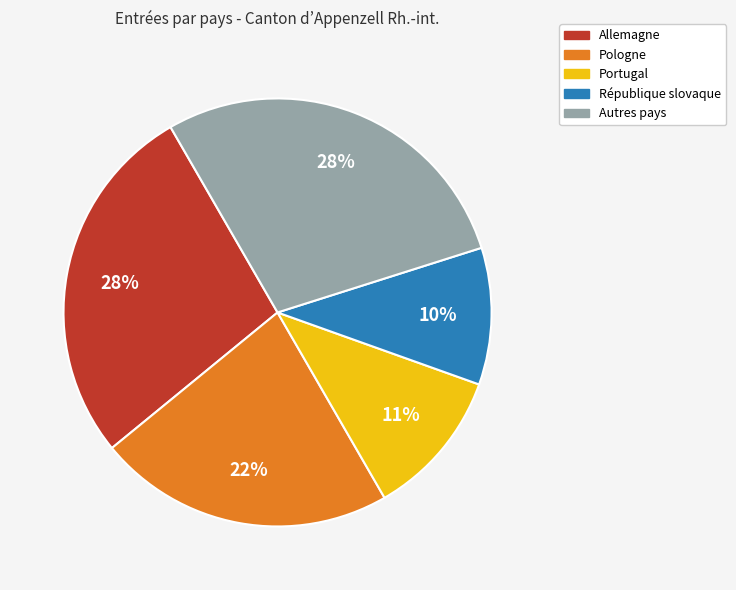

To the nearest percent, what is the difference between the largest and smallest slice percentages?

18%